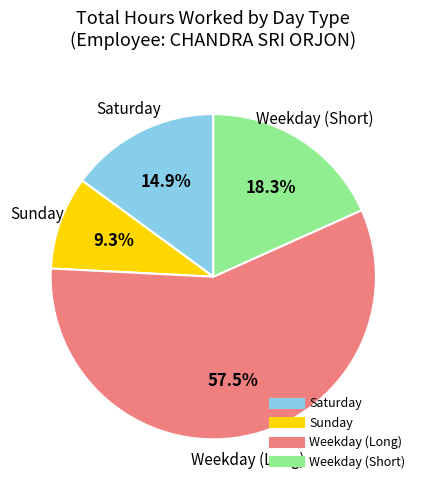

Is there a majority slice in this chart?

Yes